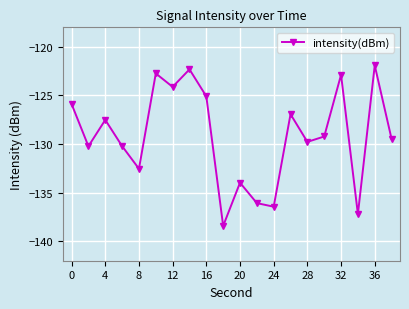

How many points are lower than both their immediate neighbors (excluding endpoints)?

7